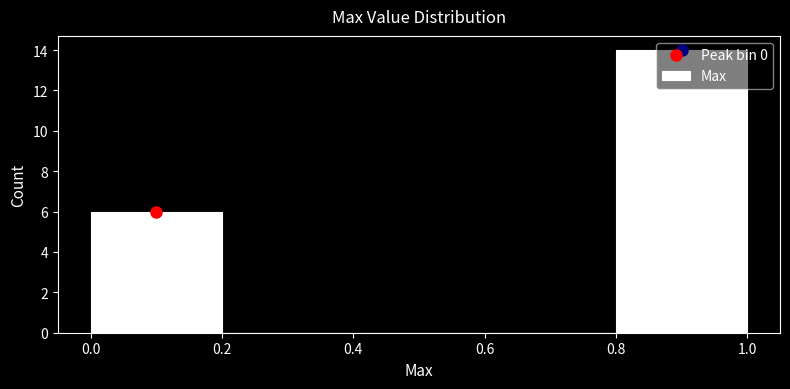

Which range on the x-axis has the tallest bar?

0.8 to 1.0